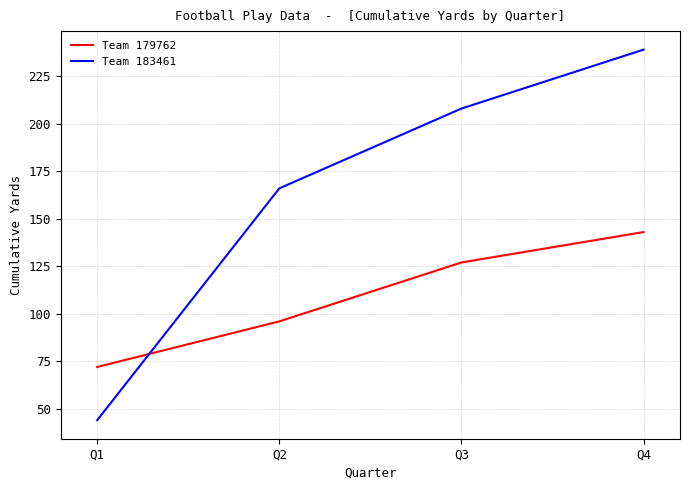

What is the lowest value of the Team 179762 series?

72